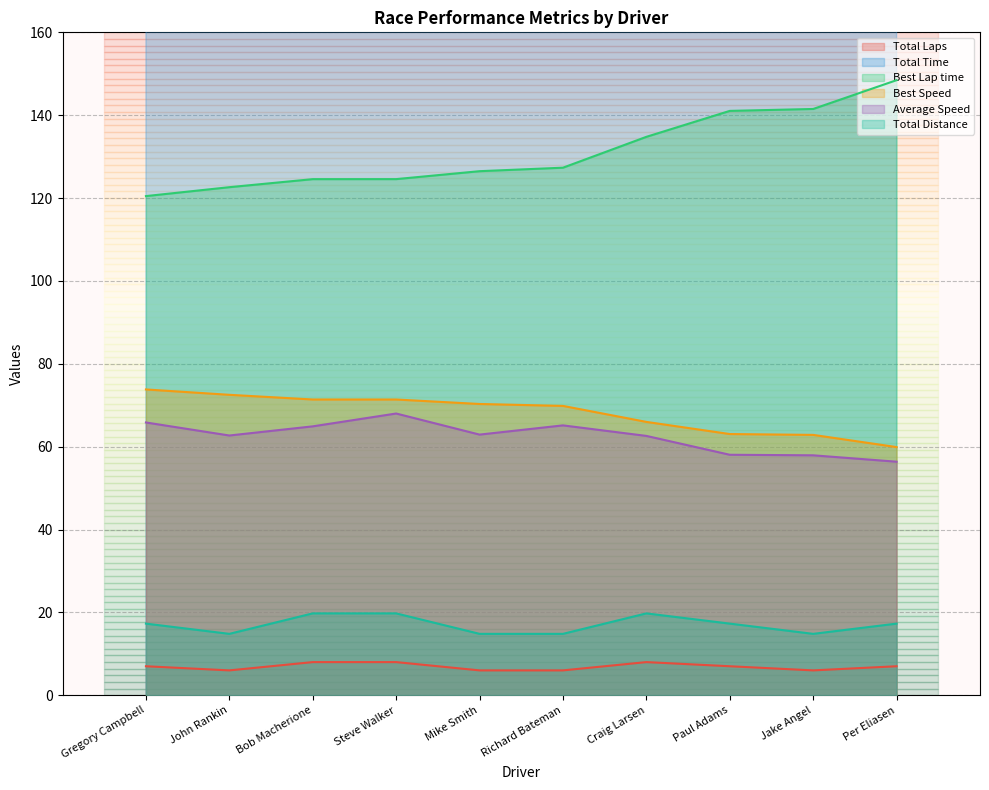

Reading right to left, transcribe all the data shown in this chart.

Total Laps: Per Eliasen=7.0	Jake Angel=6.0	Paul Adams=7.0	Craig Larsen=8.0	Richard Bateman=6.0	Mike Smith=6.0	Steve Walker=8.0	Bob Macherione=8.0	John Rankin=6.0	Gregory Campbell=7.0
Total Time: Per Eliasen=1104.2	Jake Angel=921.3	Paul Adams=1072.4	Craig Larsen=1136.5	Richard Bateman=819.1	Mike Smith=848.1	Steve Walker=1046.1	Bob Macherione=1096.1	John Rankin=851.0	Gregory Campbell=945.4
Best Lap time: Per Eliasen=148.5	Jake Angel=141.5	Paul Adams=141.0	Craig Larsen=134.8	Richard Bateman=127.3	Mike Smith=126.5	Steve Walker=124.6	Bob Macherione=124.6	John Rankin=122.6	Gregory Campbell=120.5
Best Speed: Per Eliasen=59.9	Jake Angel=62.8	Paul Adams=63.0	Craig Larsen=66.0	Richard Bateman=69.8	Mike Smith=70.3	Steve Walker=71.4	Bob Macherione=71.4	John Rankin=72.5	Gregory Campbell=73.8
Average Speed: Per Eliasen=56.4	Jake Angel=57.9	Paul Adams=58.0	Craig Larsen=62.6	Richard Bateman=65.1	Mike Smith=62.9	Steve Walker=68.0	Bob Macherione=64.9	John Rankin=62.7	Gregory Campbell=65.8
Total Distance: Per Eliasen=17.3	Jake Angel=14.8	Paul Adams=17.3	Craig Larsen=19.8	Richard Bateman=14.8	Mike Smith=14.8	Steve Walker=19.8	Bob Macherione=19.8	John Rankin=14.8	Gregory Campbell=17.3